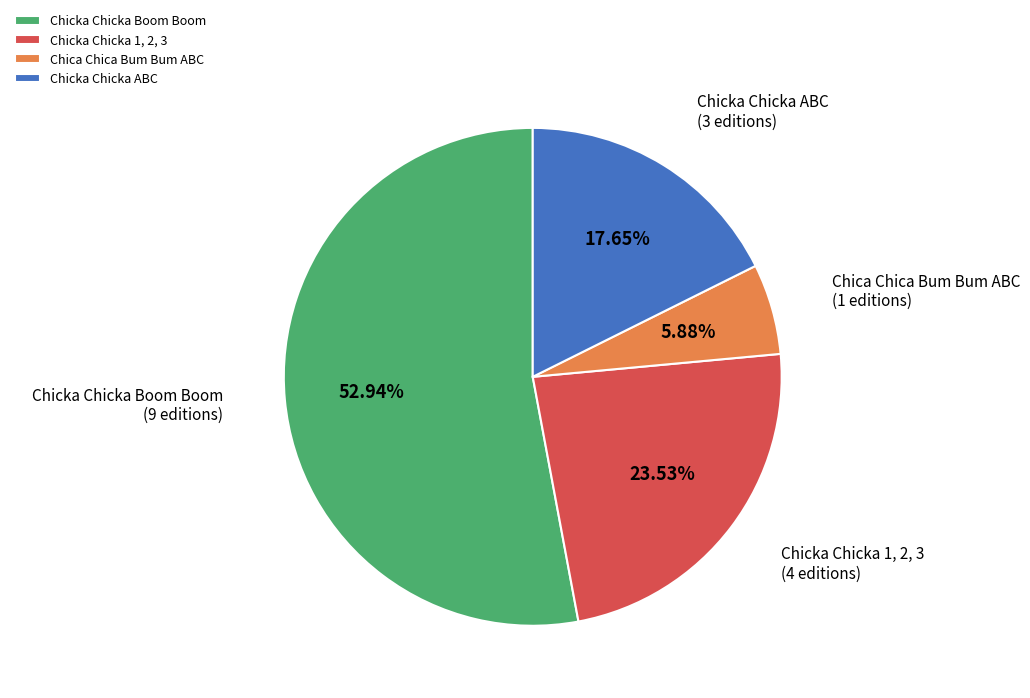

Which category accounts for the majority?

Chicka Chicka Boom Boom